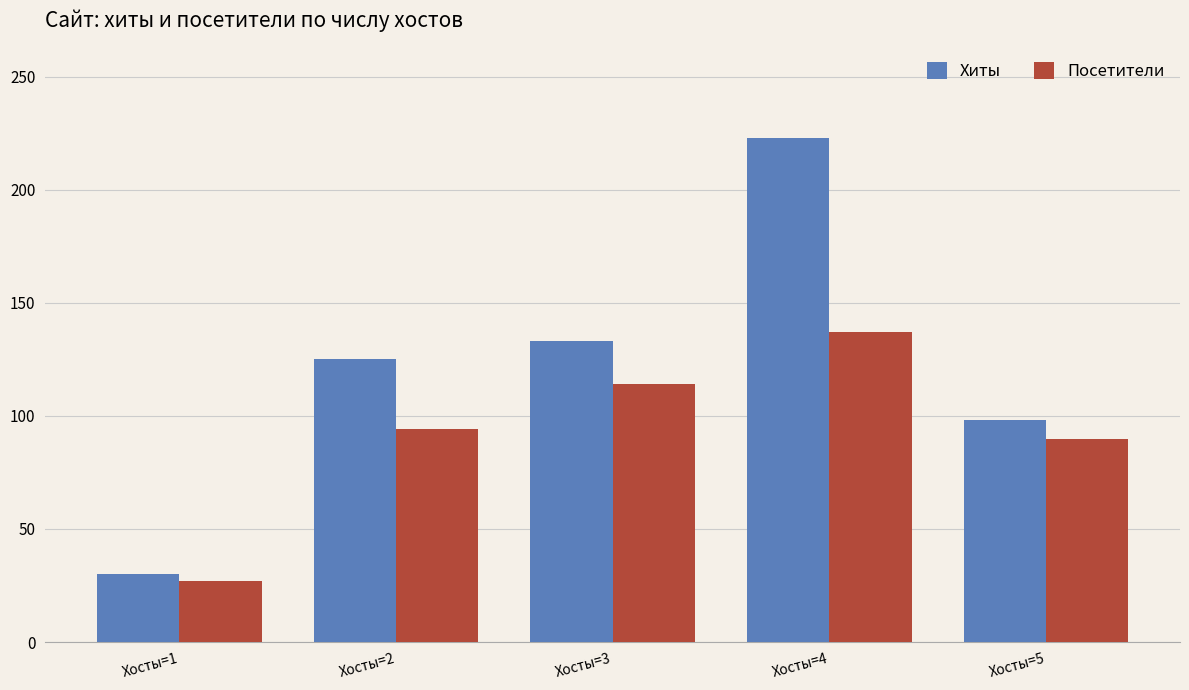

How many data points does each series have?

5